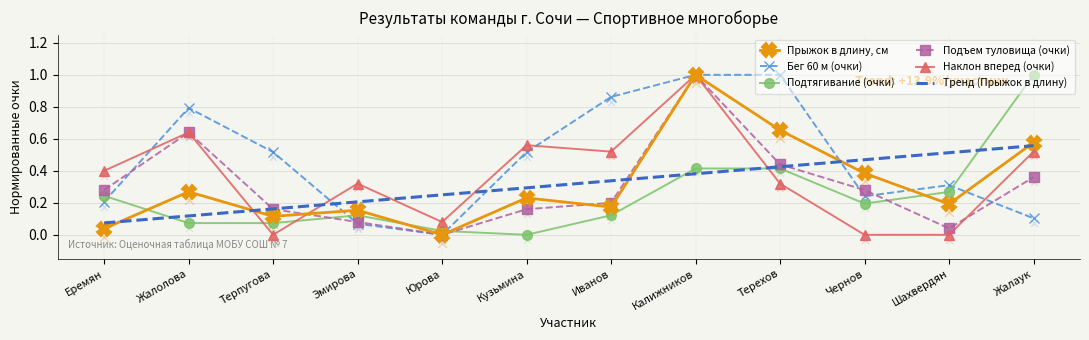

Which series reaches the minimum Y coordinate?

Прыжок в длину, см